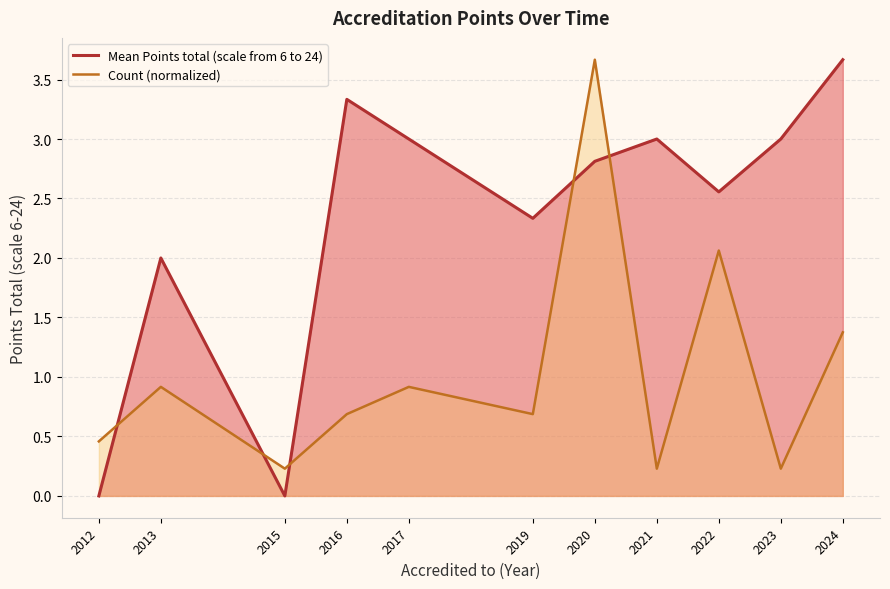

Where do Count (normalized) and Mean Points total (scale from 6 to 24) first cross each other?

2012 and 2013